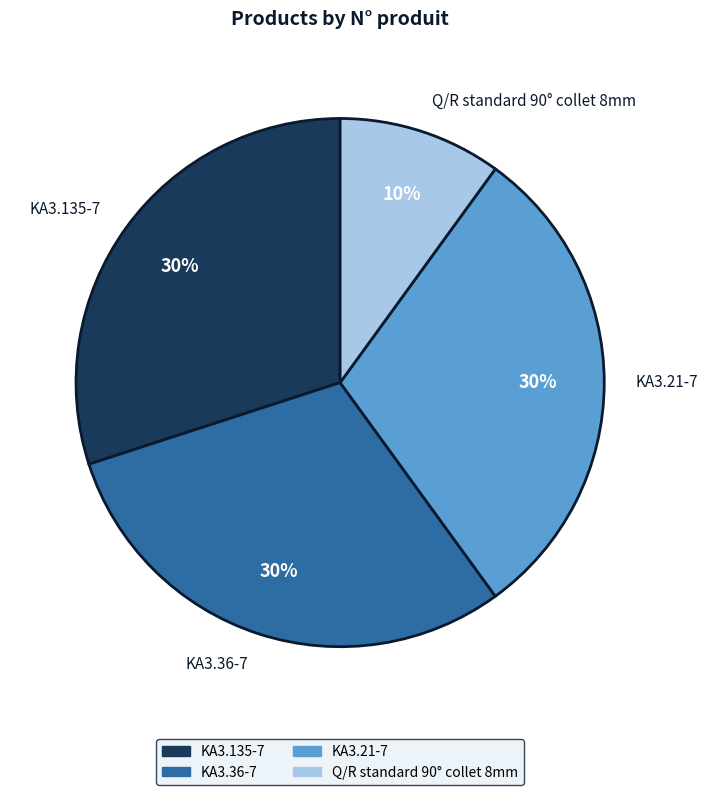

To the nearest percent, what percentage of the pie is KA3.21-7?

30%